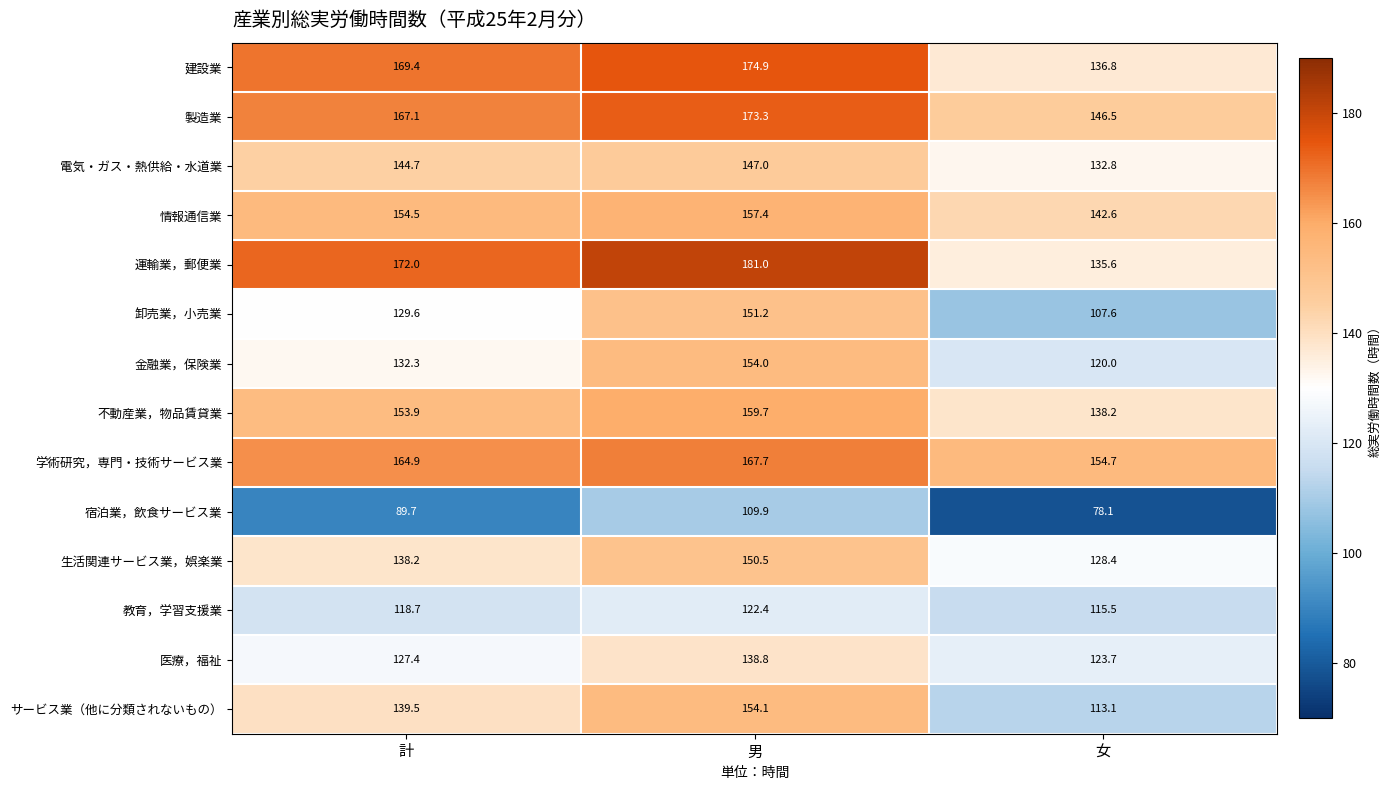

Is the value of 建設業 at 男 greater than the value of 情報通信業 at 男?

Yes